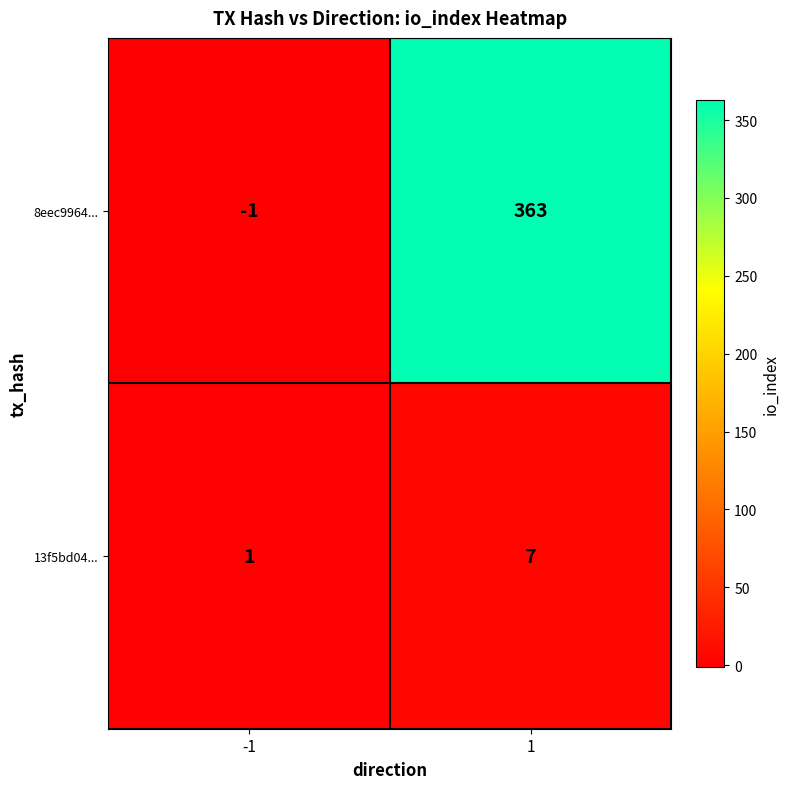

Between -1 and 1, which series saw the biggest shift?

8eec9964...